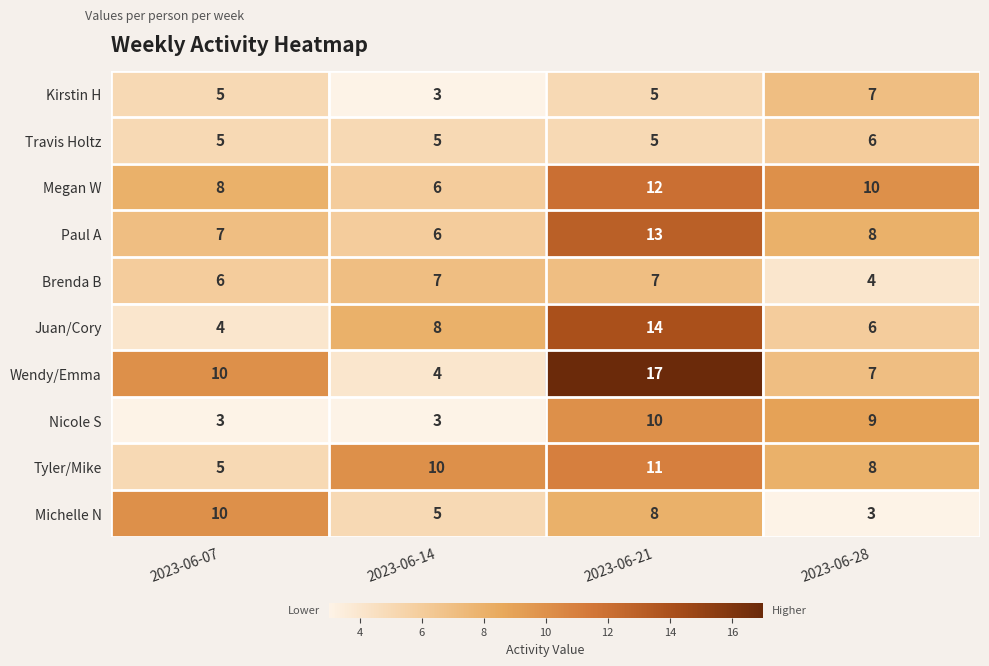

Count the number of categories in the chart.

4